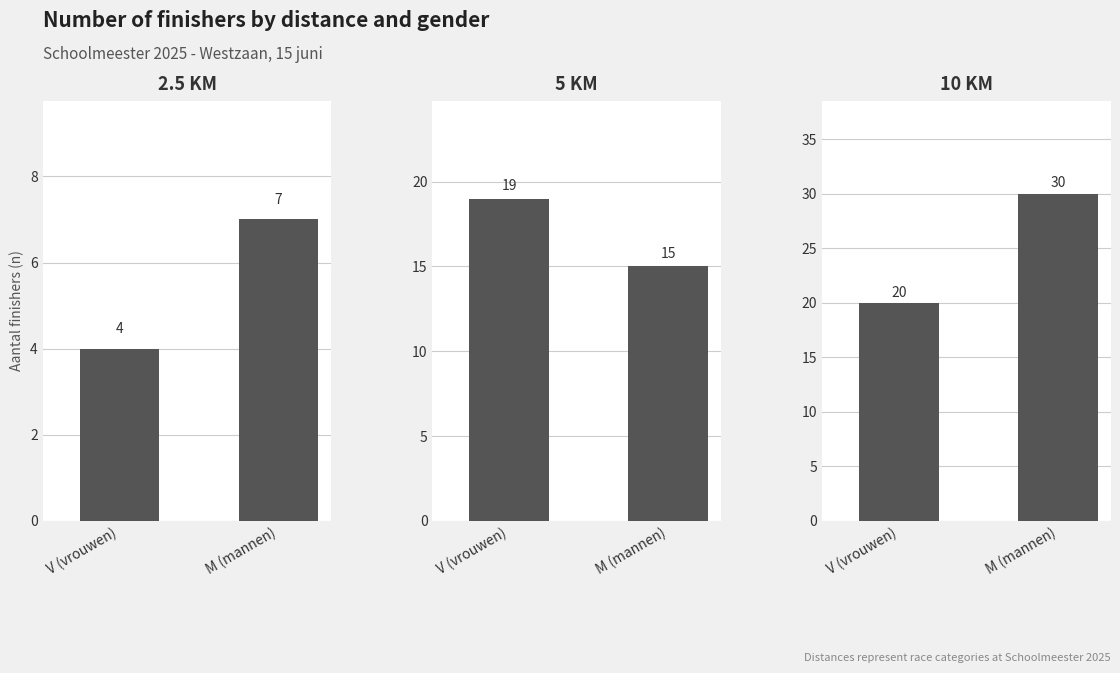

Which category has the lowest value across all series?

V (vrouwen)